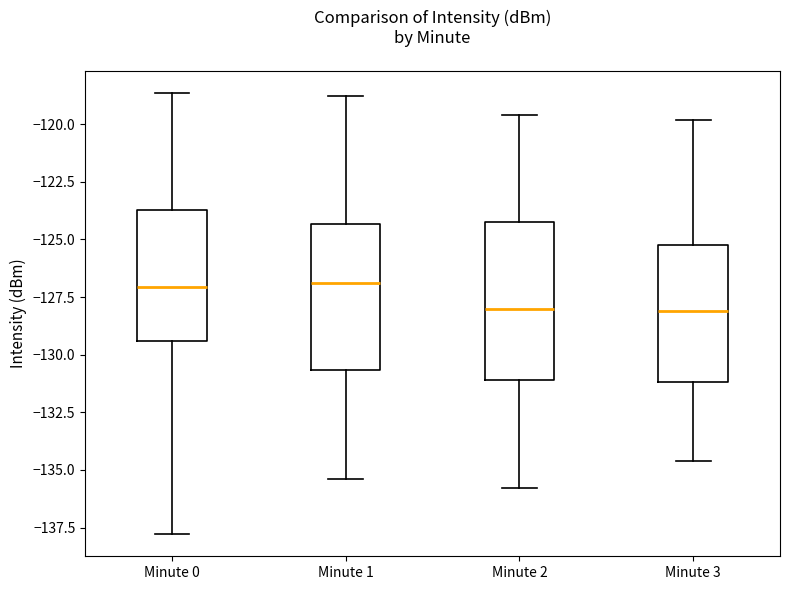

Where is the lower edge of the box for Minute 1 on the y-axis? The values are not printed on the chart, so give them approximately, as read against the axis.

-130.5